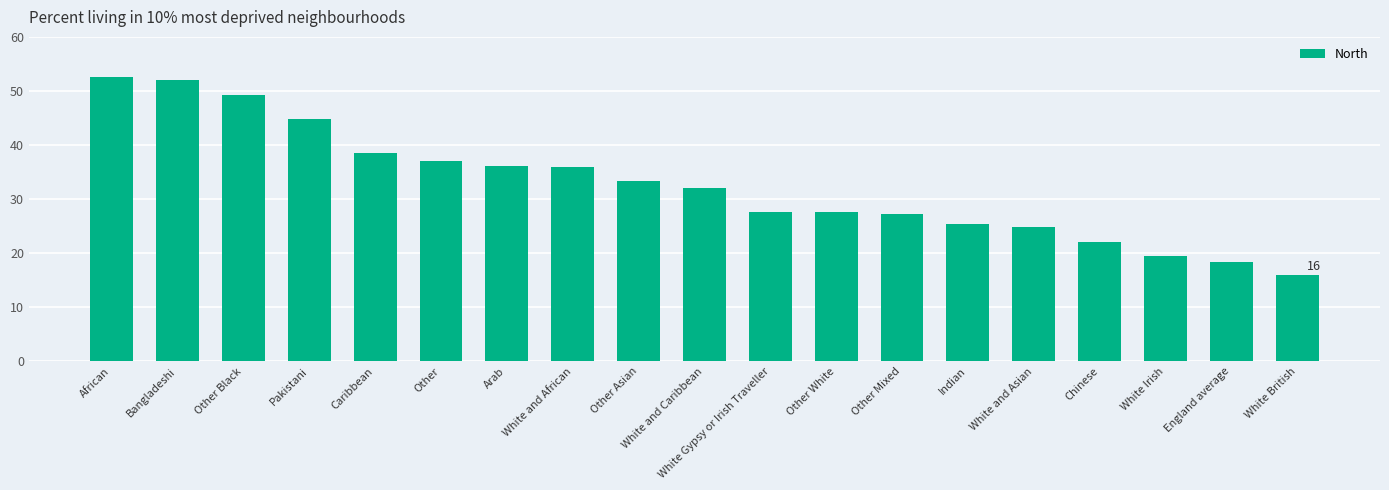

Does the chart contain any negative values?

No